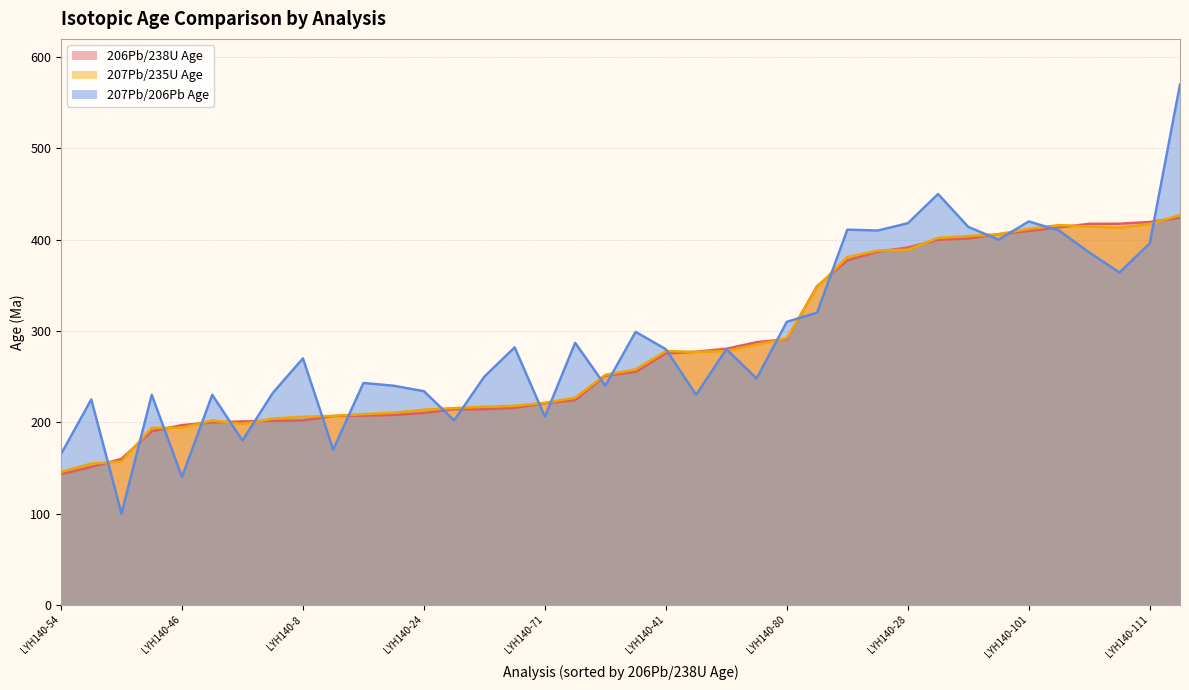

Is it true that 207Pb/235U Age equals 611.7 at LYH140-20?

False